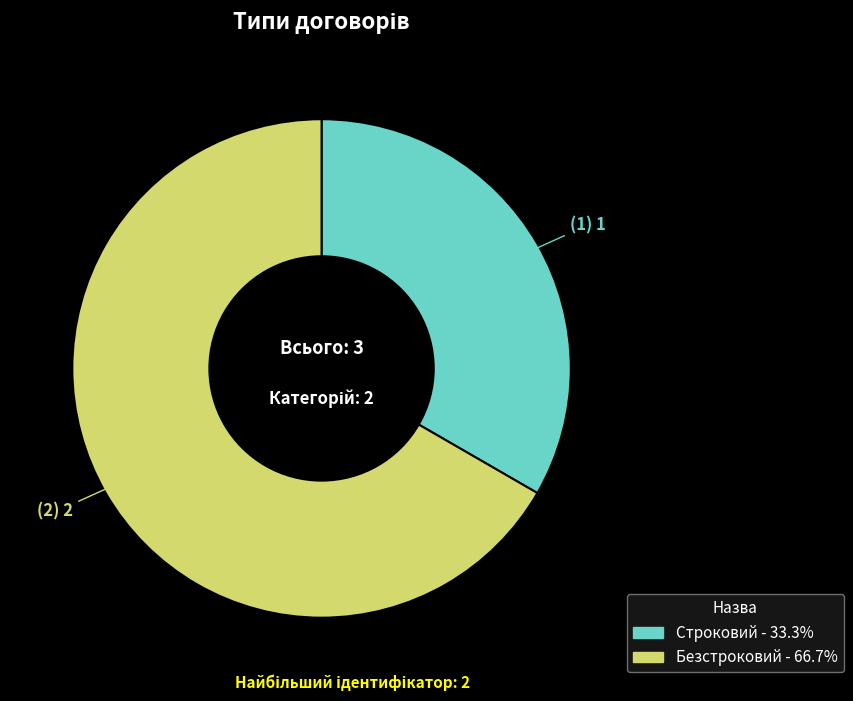

How many segments does this pie chart have?

2